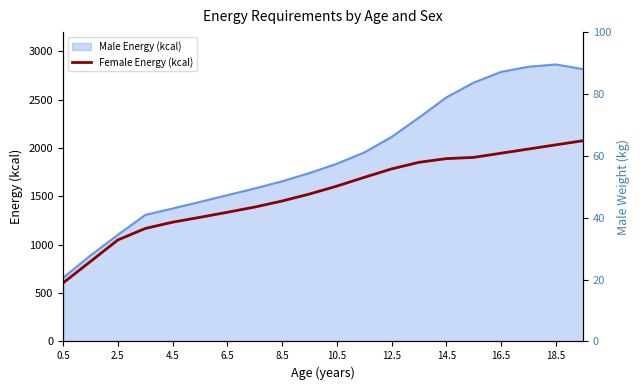

True or false: Male Weight (kg) and Female Energy (kcal) cross at least once.

False